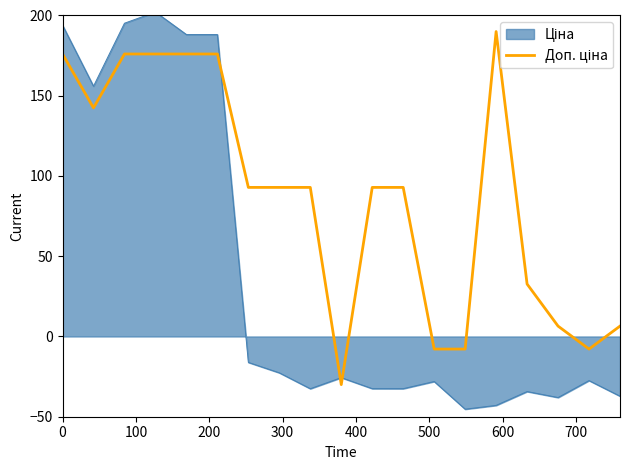

What is the maximum value shown in the chart?

202.2